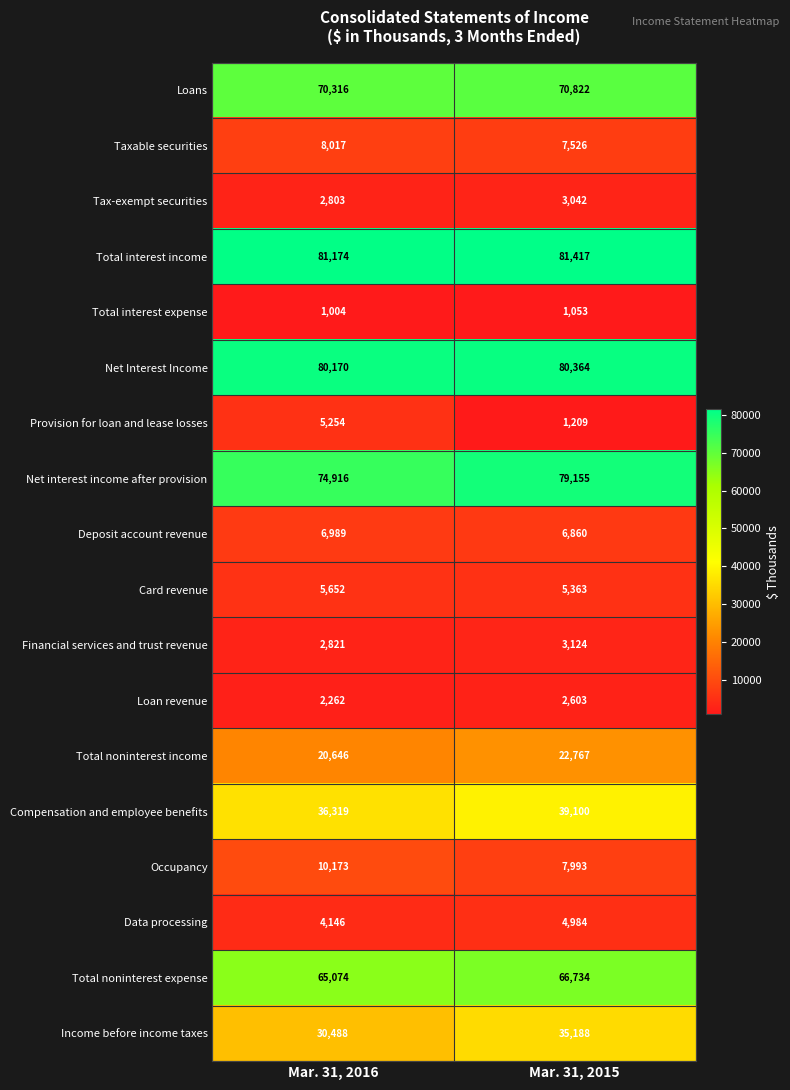

Which series has the largest range (max minus min)?

Income before income taxes